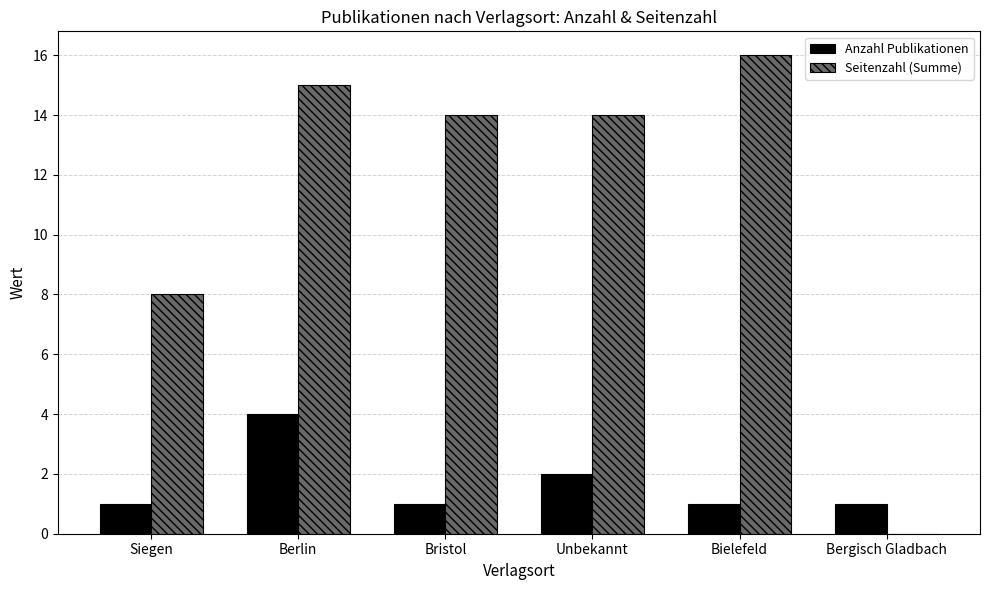

Which series changed the most between Bristol and Bielefeld?

Seitenzahl (Summe)